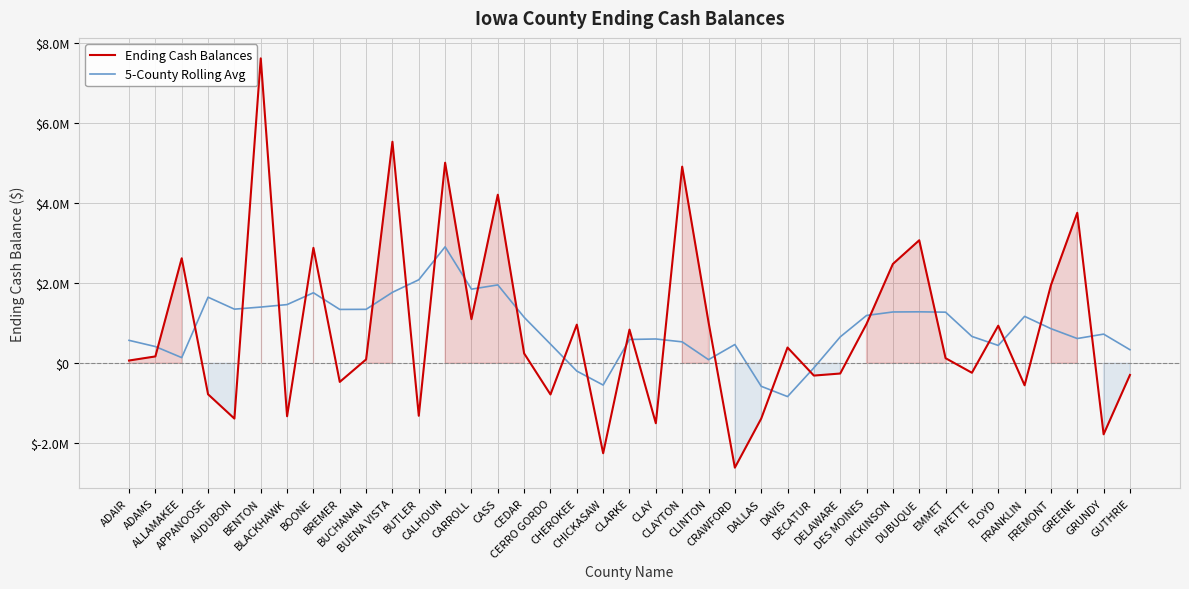

At how many categories does at least one series exceed 5584676?

1